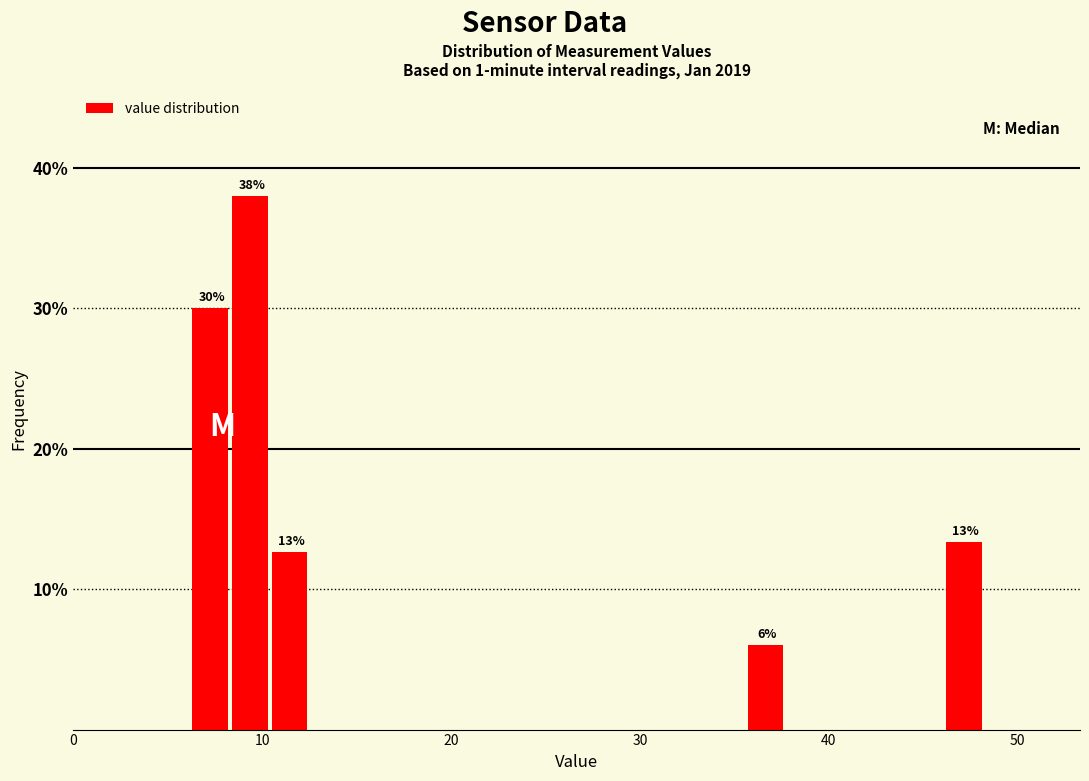

Read against the x-axis, roughly where is the centre of the tallest bar?

9